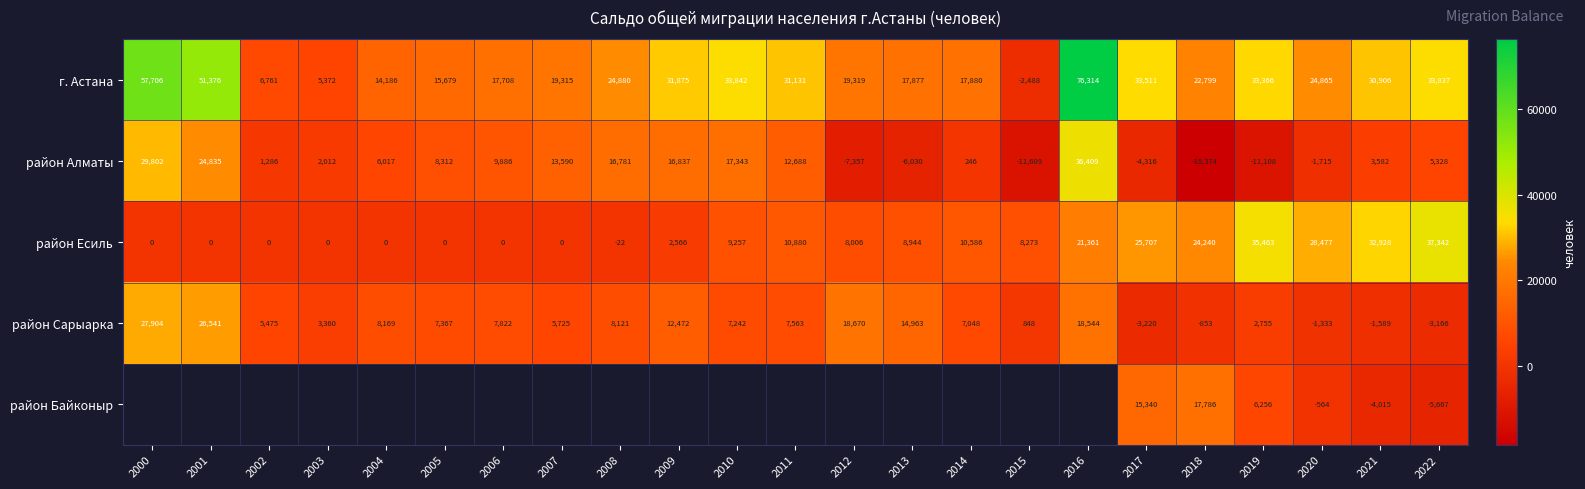

Is it true that район Алматы equals 8895.5 at 2022?

False